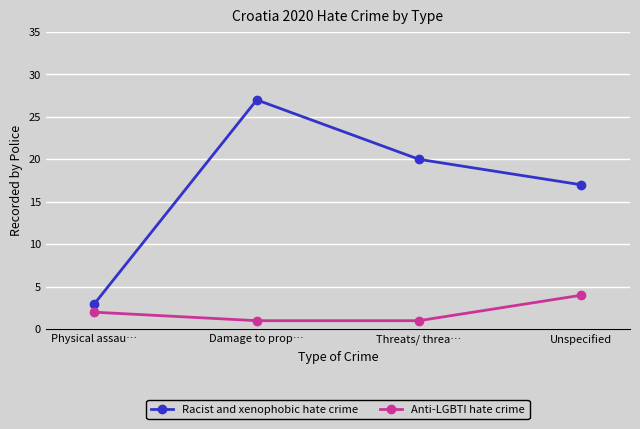

At Damage to prop…, list the series in order from smallest to largest.

Anti-LGBTI hate crime, Racist and xenophobic hate crime